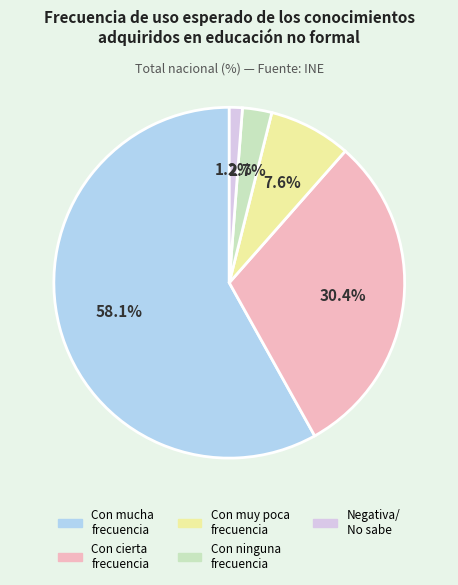

Is there a majority slice in this chart?

Yes